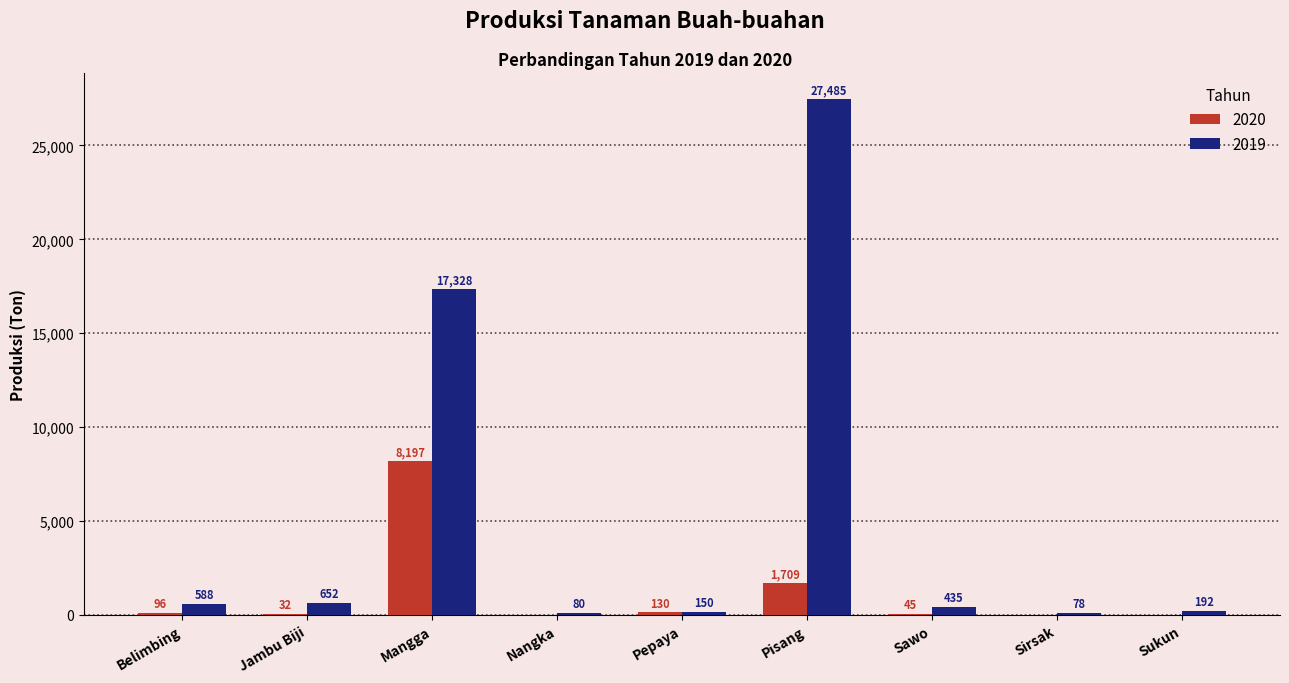

True or false: 2020 has a value of 5174 at Sukun.

False